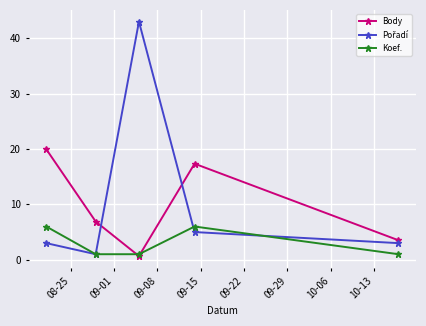

What is the value of the Body point at the 2nd from the left?

6.9